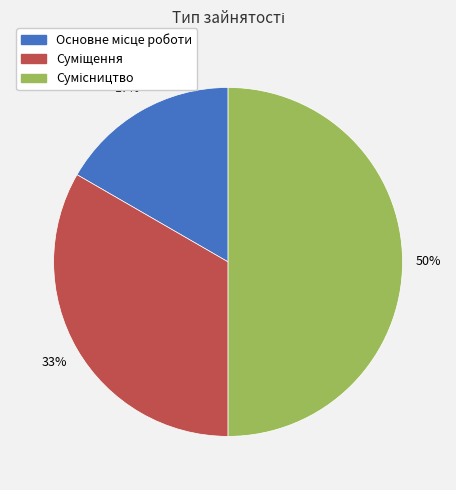

To the nearest percent, what is the difference between the largest and smallest slice percentages?

33%